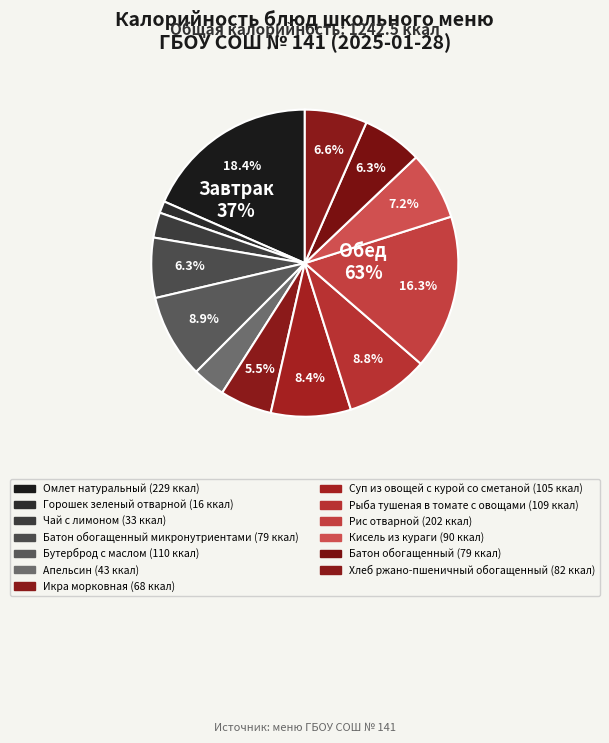

Approximately how many times larger is the value at Чай с лимоном compared to Кисель из кураги?

0.4